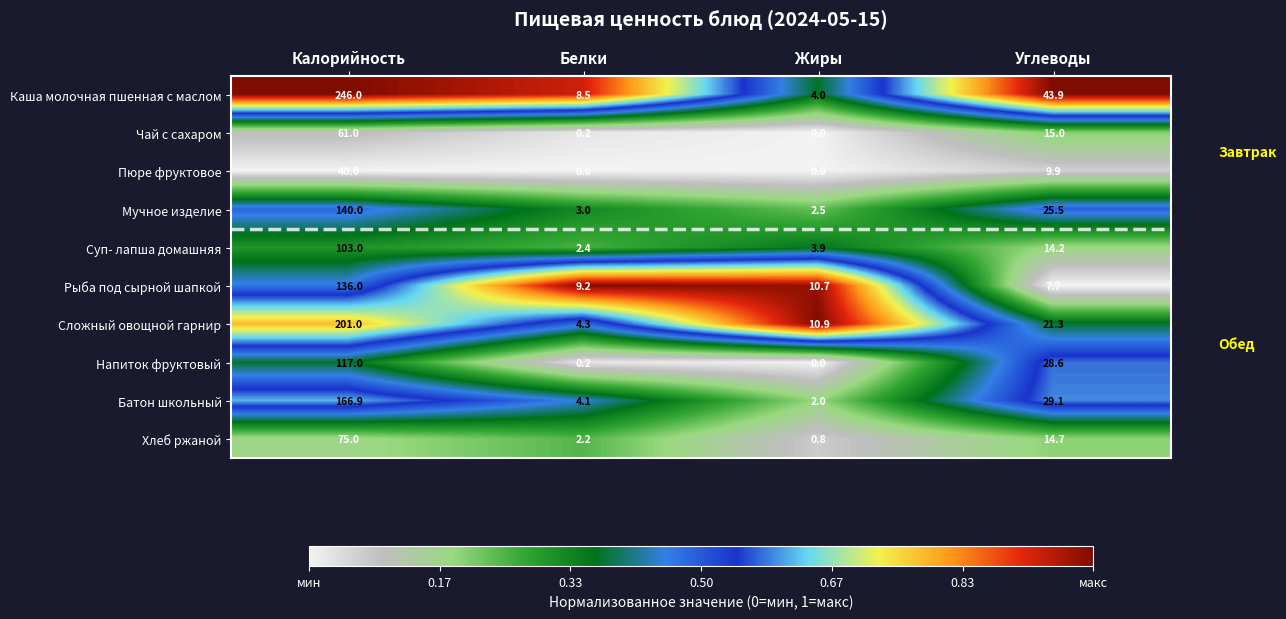

Is it true that Суп- лапша домашняя equals 14.2 at Углеводы?

True